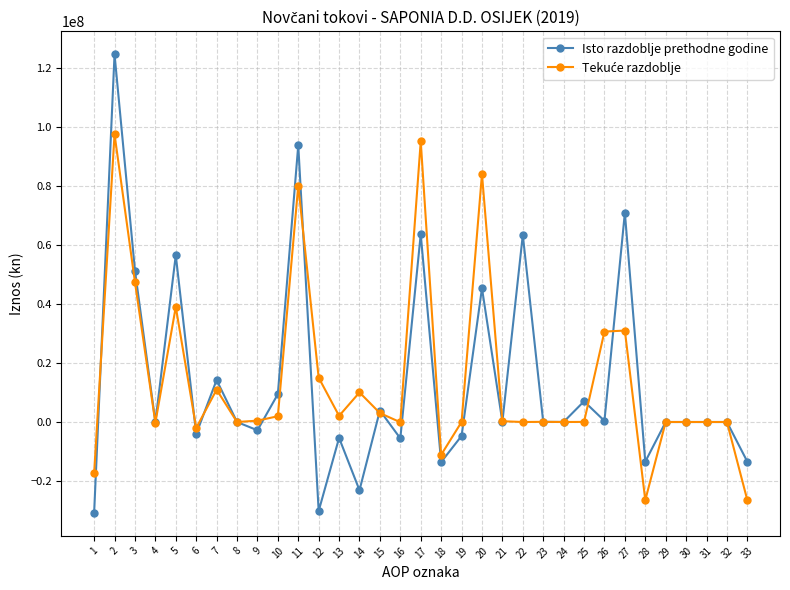

Does the chart display data point markers on the line(s)?

Yes